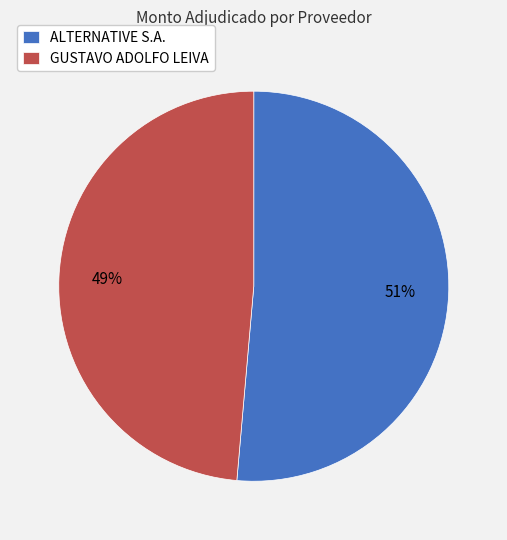

To the nearest percent, what is the average slice percentage?

50%